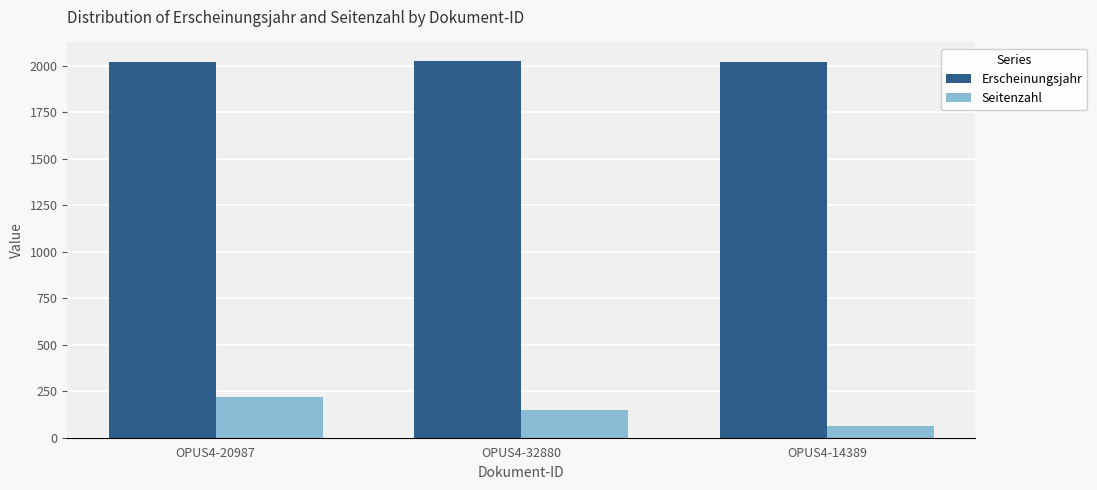

What is the maximum value shown in the chart?

2023